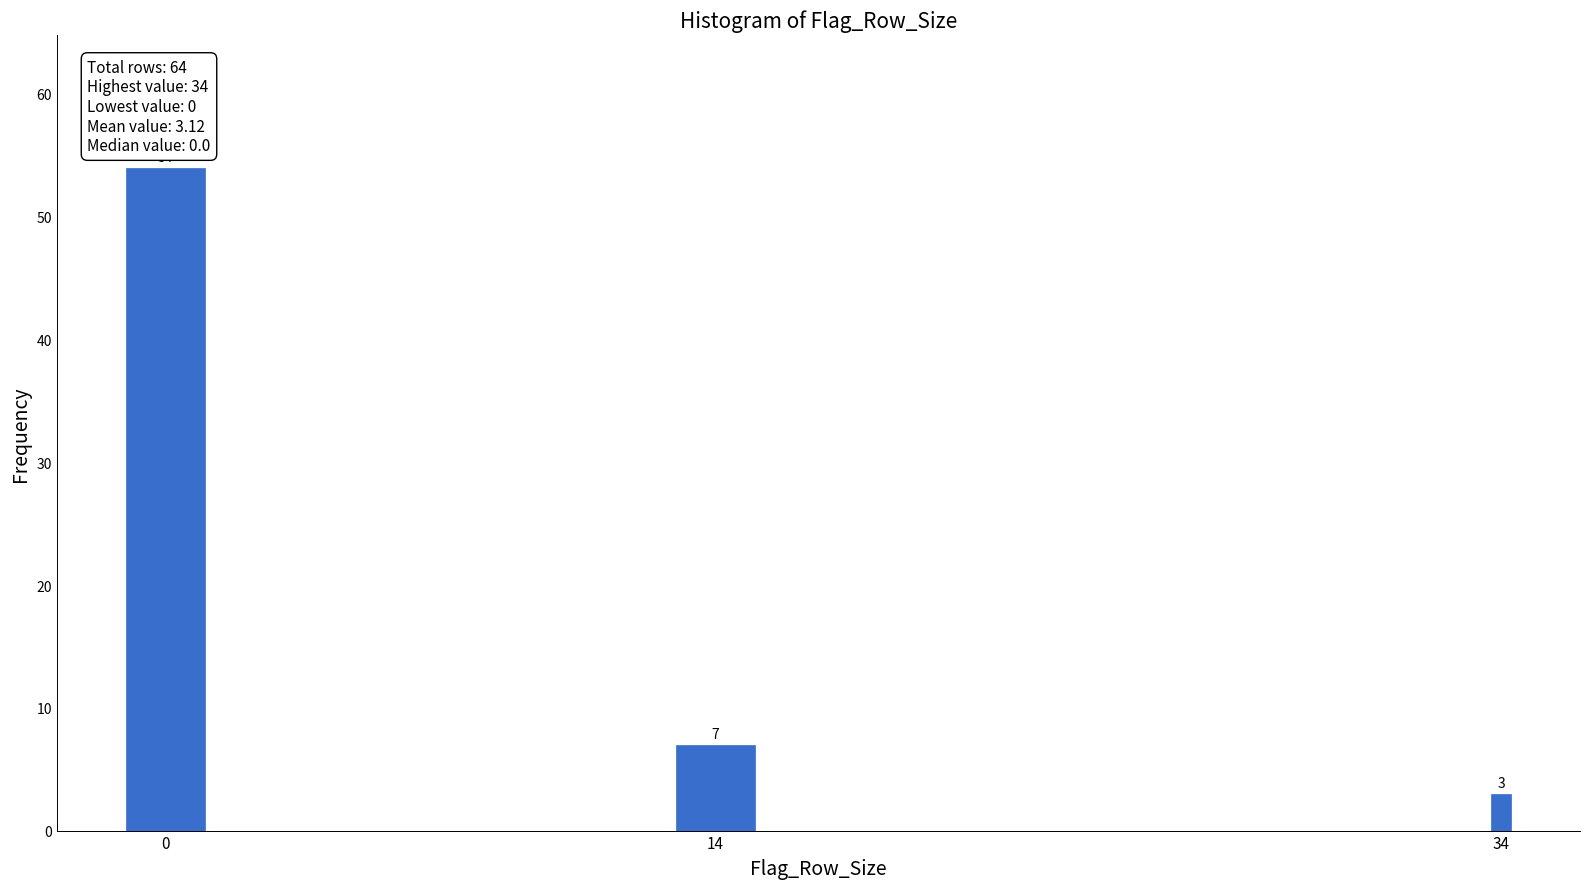

Reading right to left, what are all the values shown in this chart?

34=3	14=7	0=54